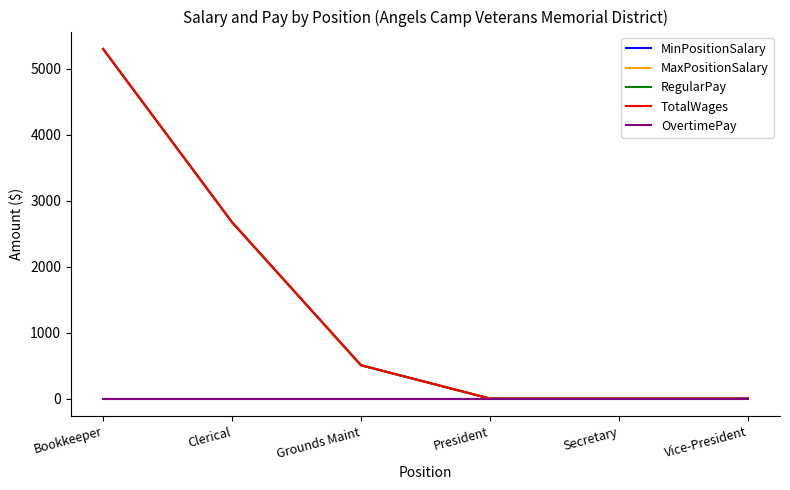

Which series changed the most between Bookkeeper and Secretary?

MinPositionSalary